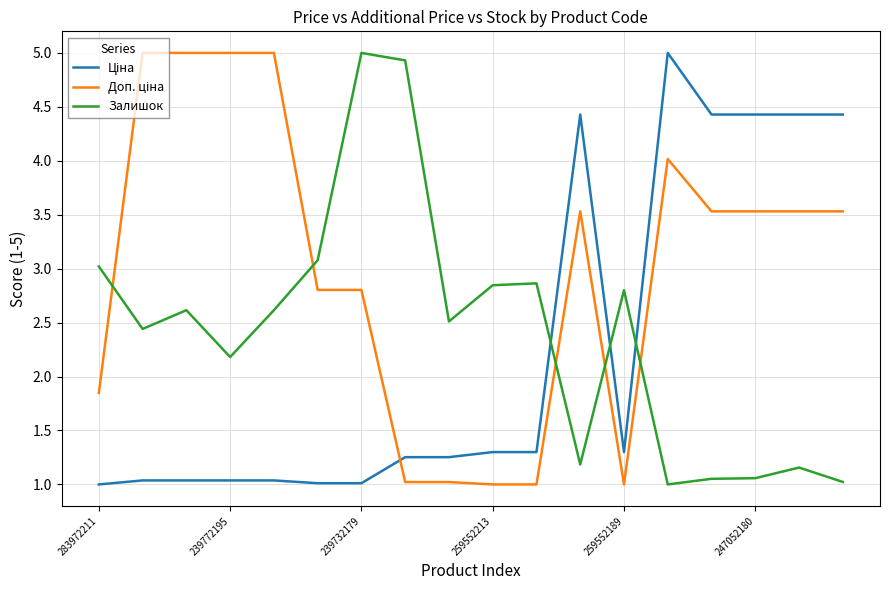

What is the smallest value displayed?

1.0